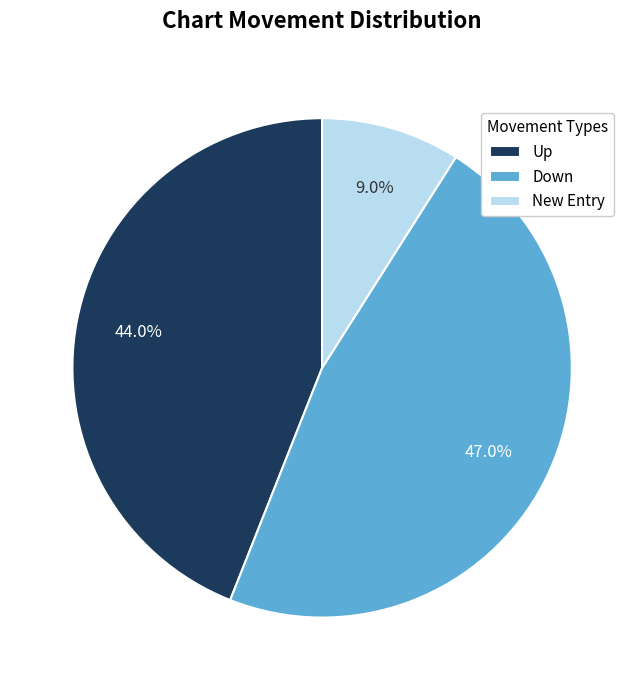

How many slices are in this pie chart?

3